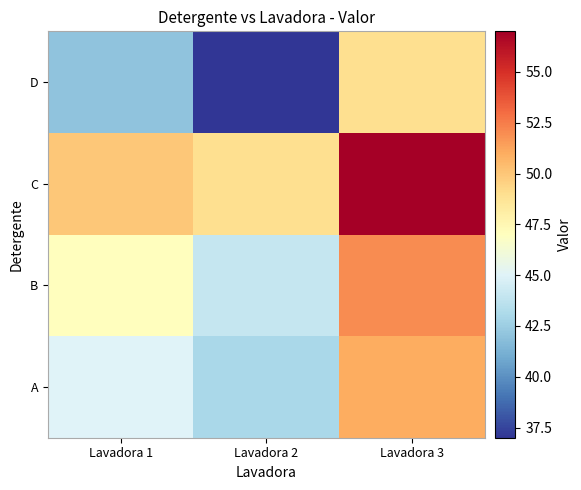

At Lavadora 3, list the series in order from smallest to largest.

D, A, B, C